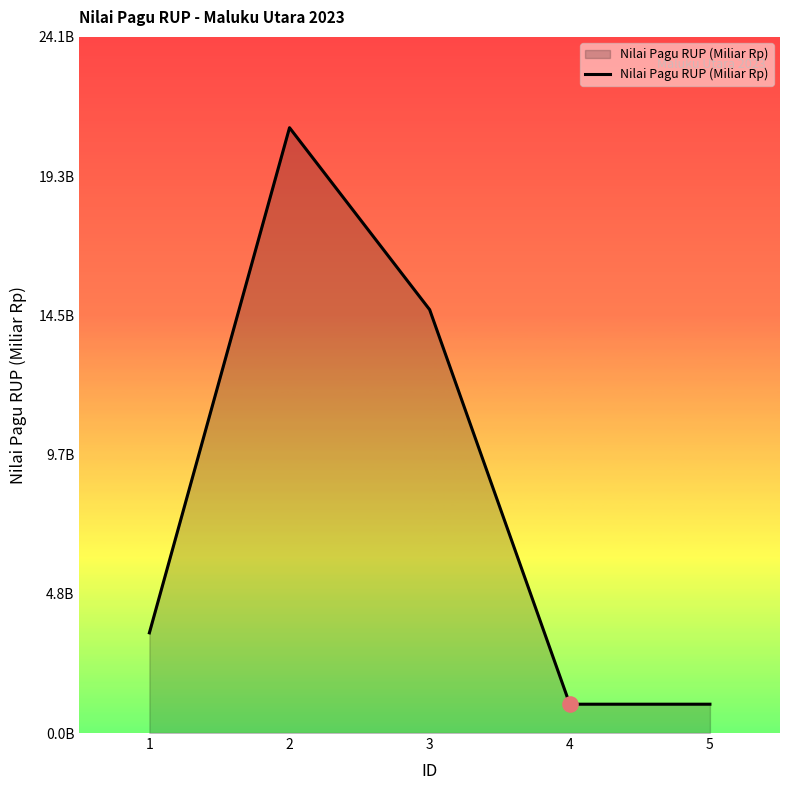

Is this an area chart (filled region under the line)?

Yes